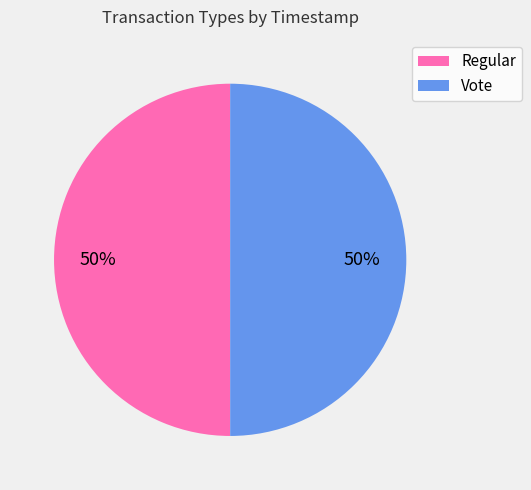

Count the number of slices in the pie.

2